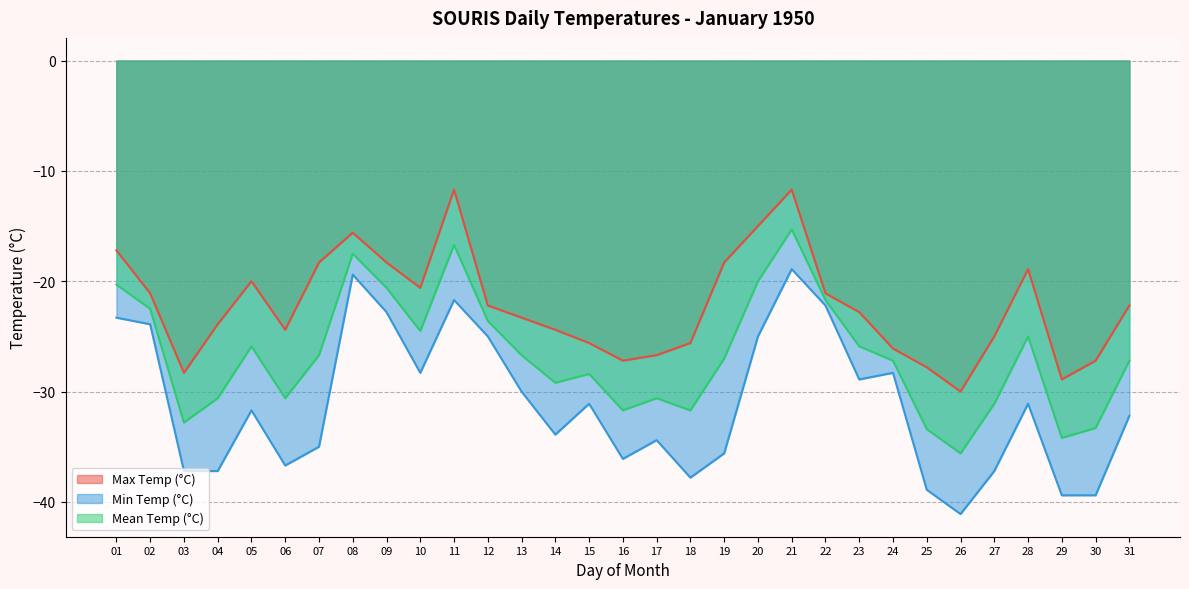

Which category has the highest value across all series?

11